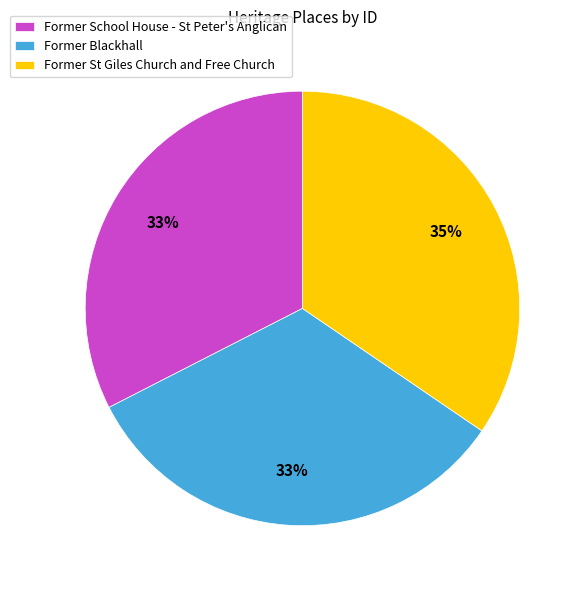

The Former St Giles Church and Free Church slice represents 35% of the pie. True or false?

True